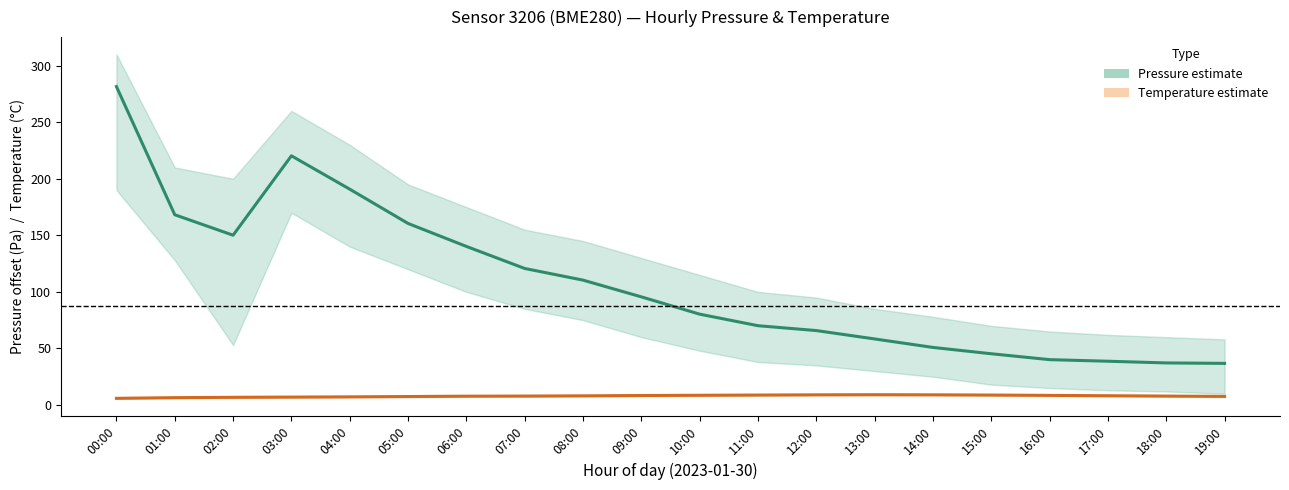

List the series in order of their peak value, lowest first.

Temperature mean, Pressure mean